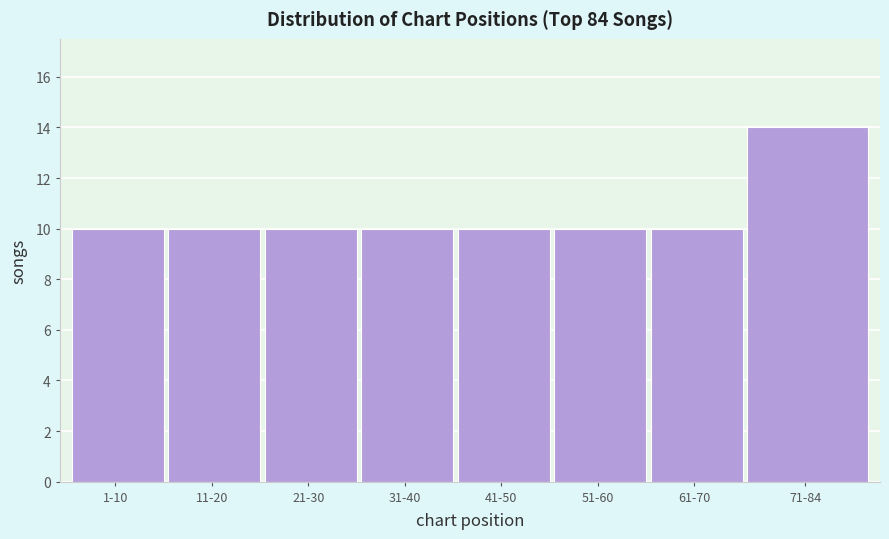

Reading left to right, what are all the values shown in this chart?

1-10=10	11-20=10	21-30=10	31-40=10	41-50=10	51-60=10	61-70=10	71-84=14